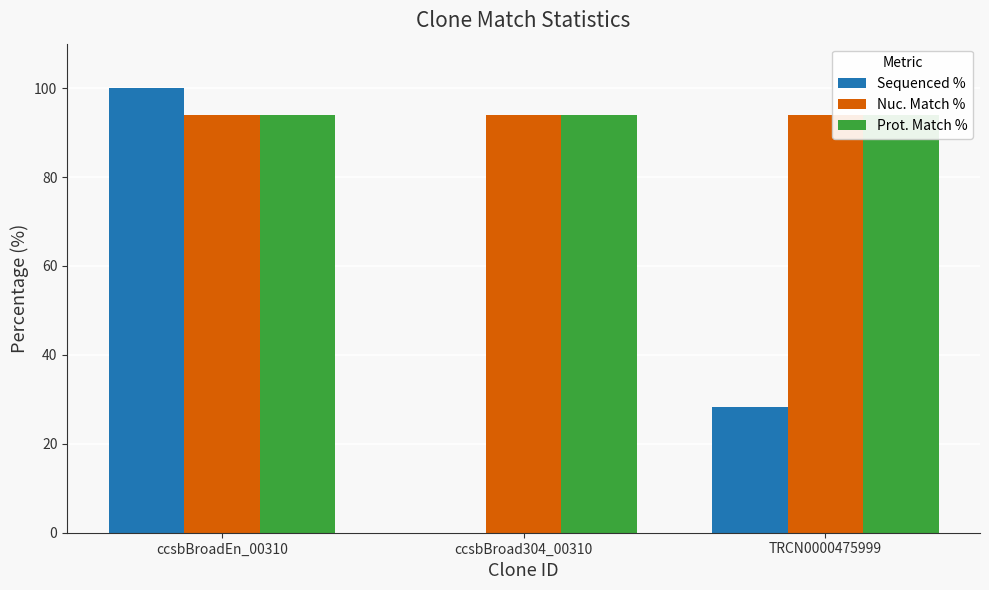

How many data points in Sequenced % are above 28?

2